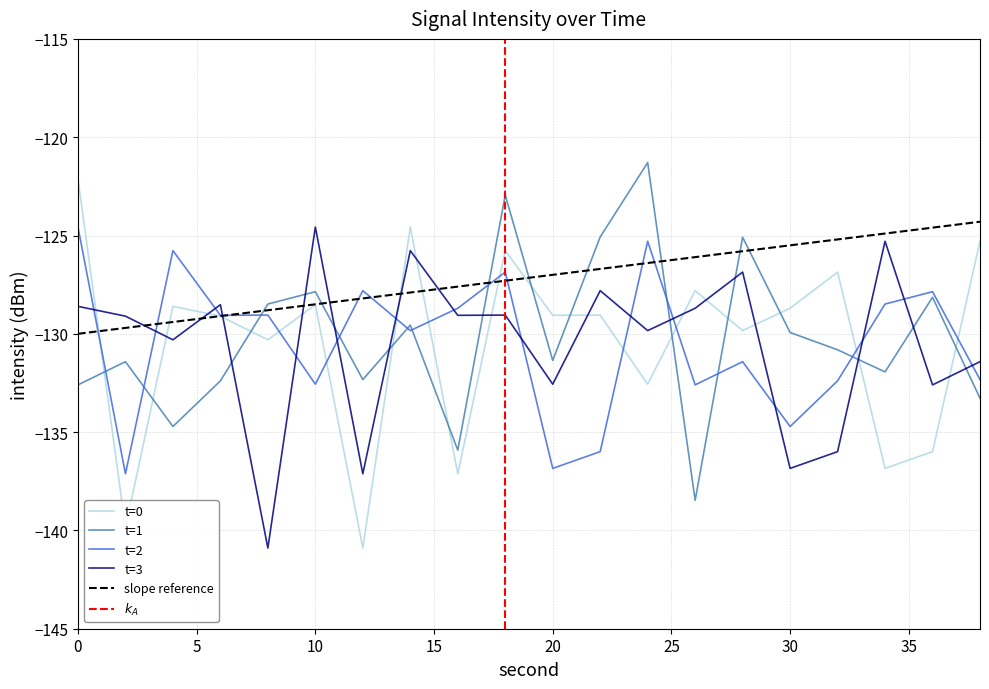

True or false: t=2 and t=3 cross at least once.

True